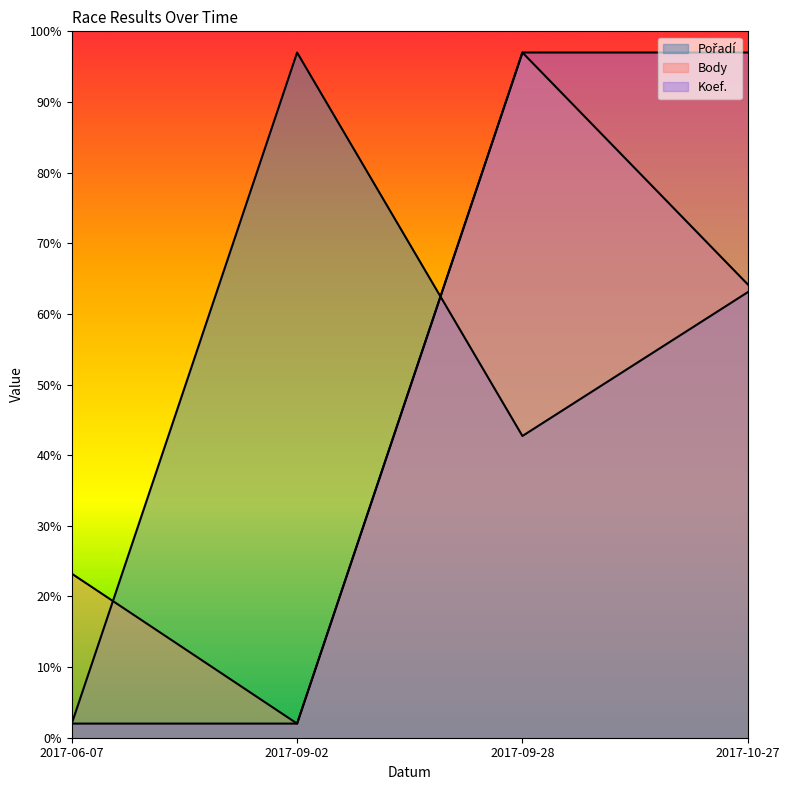

What position from the right is 2017-10-27?

1